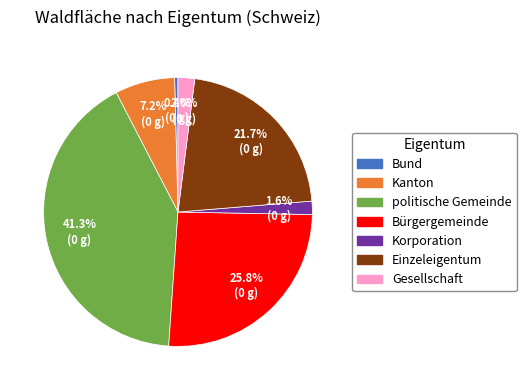

Between Bund and Korporation, which is larger?

Korporation